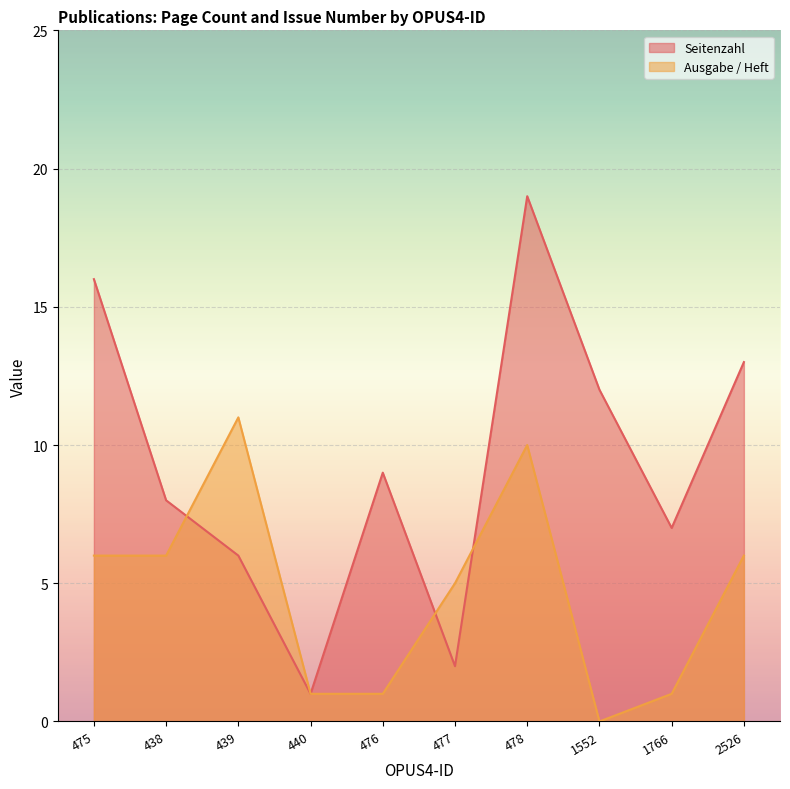

What is the difference between the maximum and minimum values in the Seitenzahl series?

18